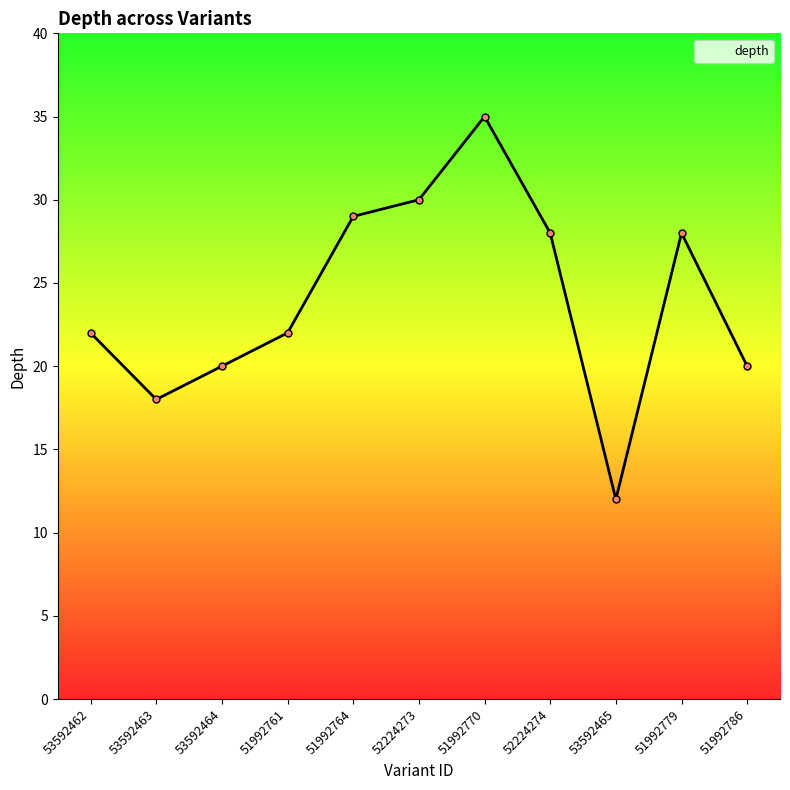

What position from the left is 51992786?

11